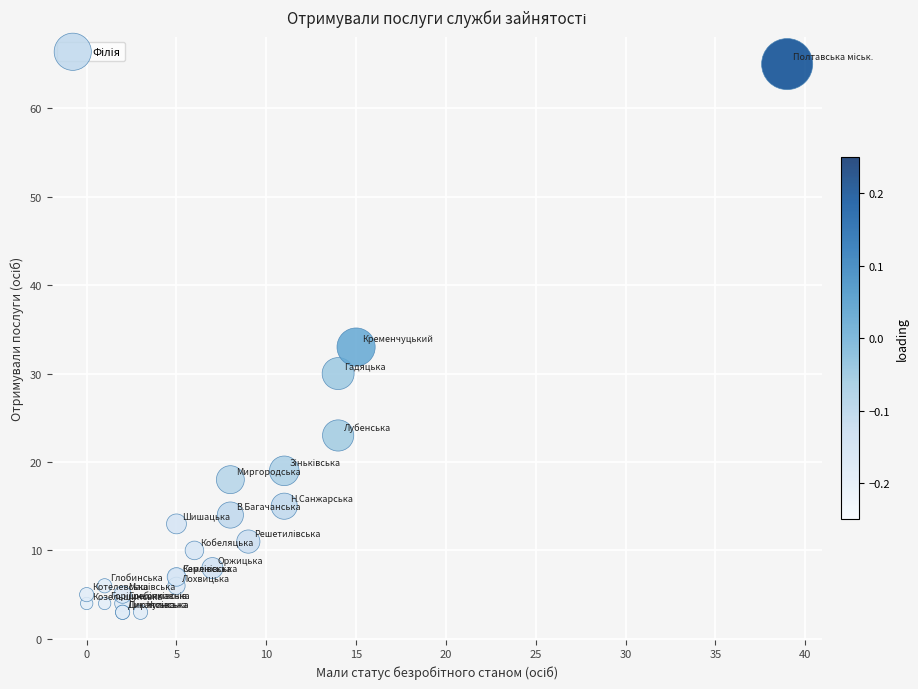

What Y value in the scatter plot is closest to 34?

33